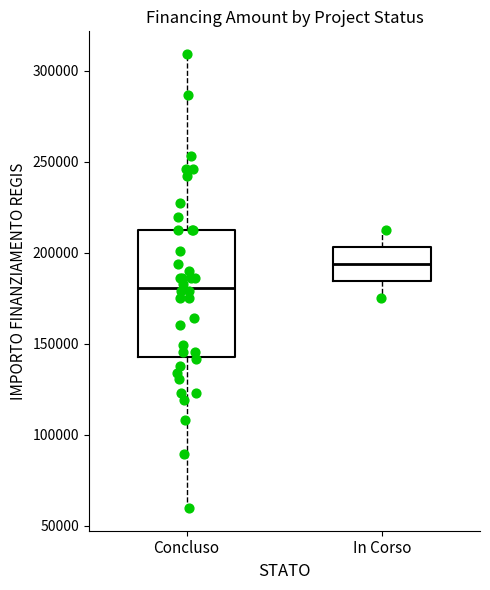

Where does the upper whisker of the box for Concluso end on the y-axis? The values are not printed on the chart, so give them approximately, as read against the axis.

310000